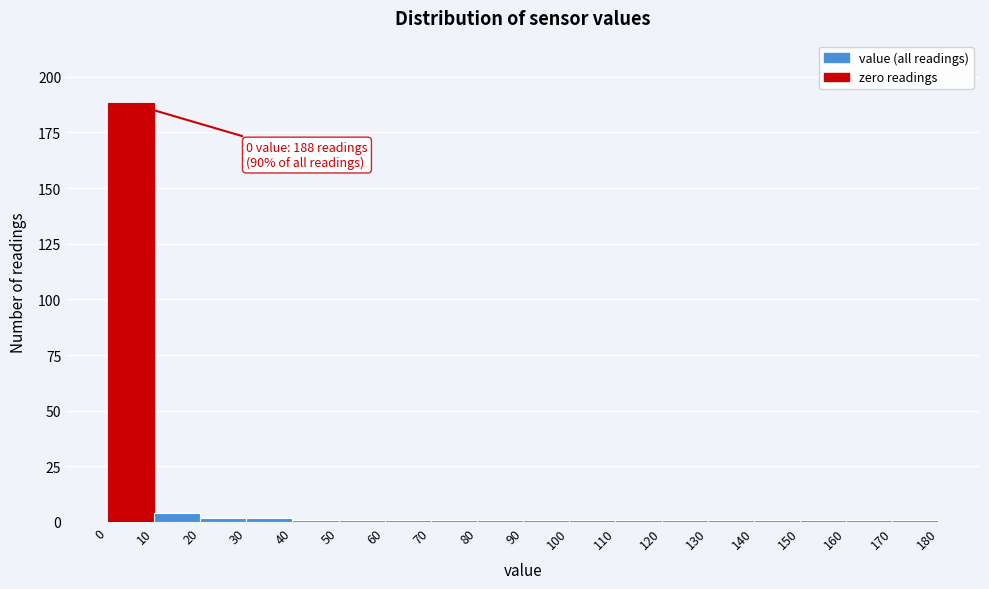

Over which range of the x-axis is the bar tallest?

0 to 10